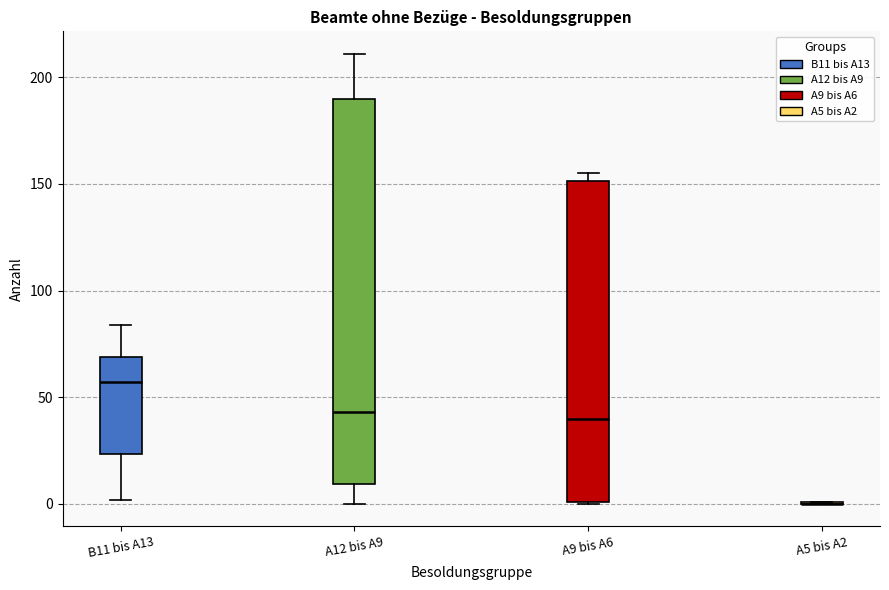

Reading left to right, read every box against the y-axis: the position of its median line, the range the box covers, and the ends of its whiskers. The values are not printed on the chart, so give them approximately, as read against the axis.

B11 bis A13: median 55, box 25 to 70, whiskers 0 to 85
A12 bis A9: median 45, box 10 to 190, whiskers 0 to 210
A9 bis A6: median 40, box 0 to 150, whiskers 0 to 155
A5 bis A2: box collapsed to a line at 0, whiskers 0 to 0